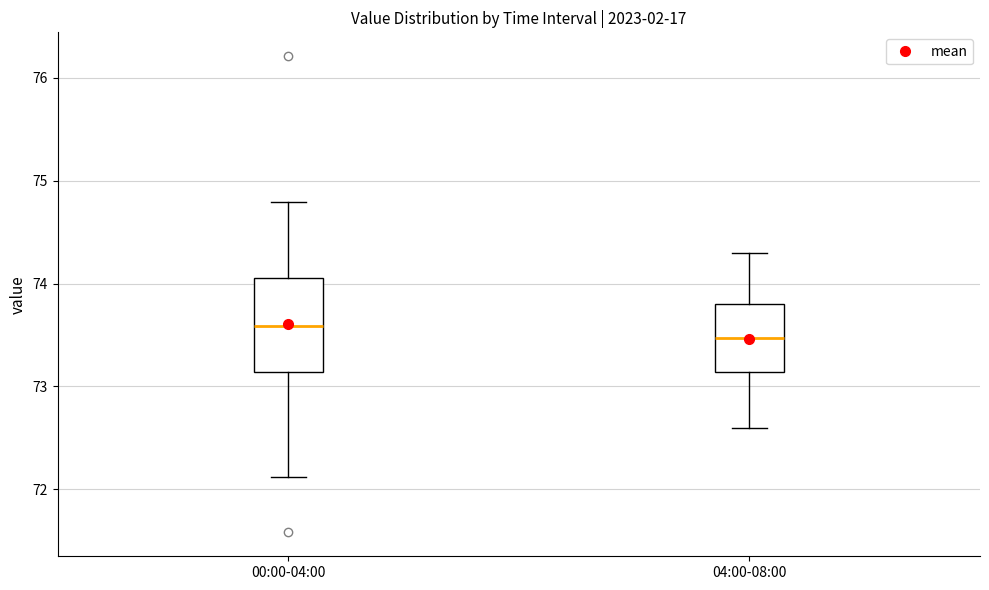

Where is the upper edge of the box for 00:00-04:00 on the y-axis? The values are not printed on the chart, so give them approximately, as read against the axis.

74.1